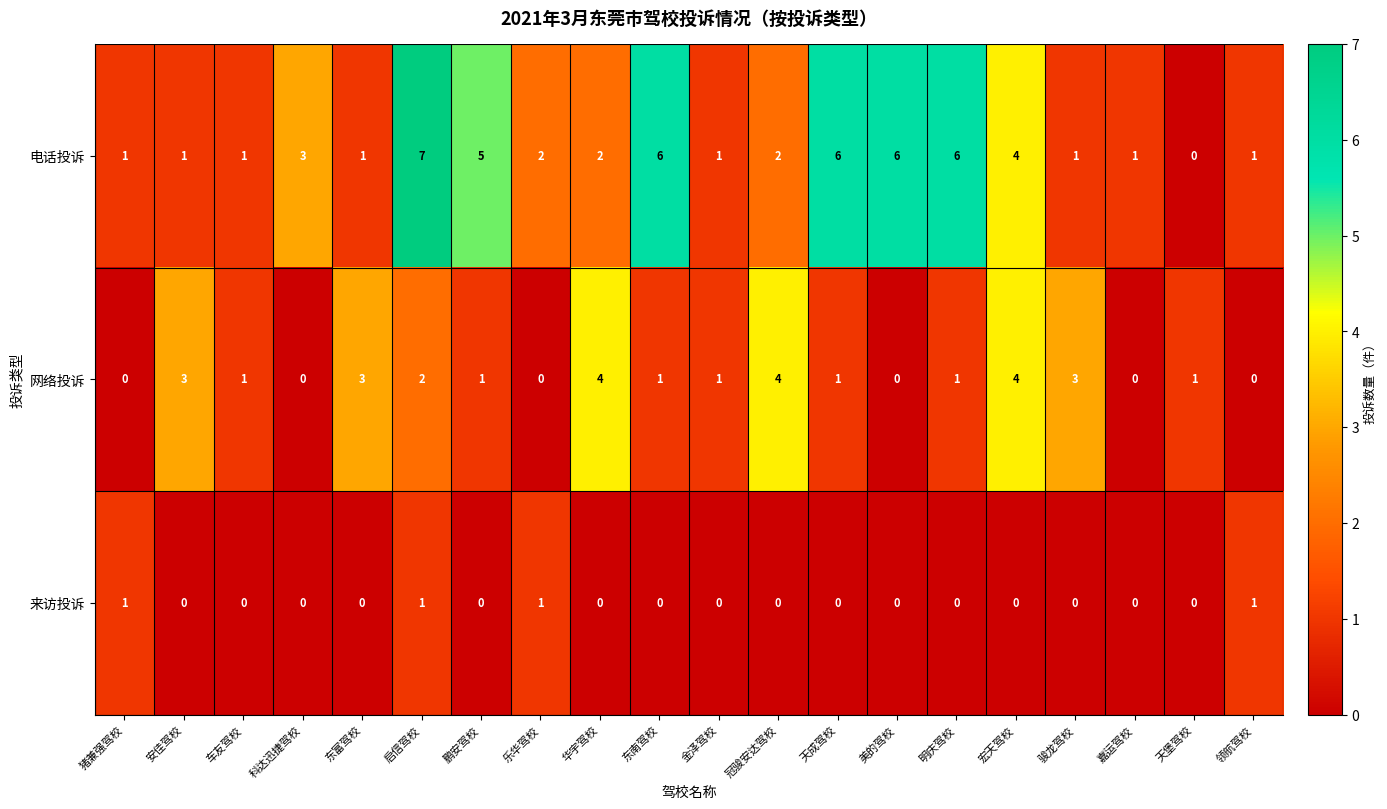

What is the difference between the second highest and minimum values in the 网络投诉 series?

4